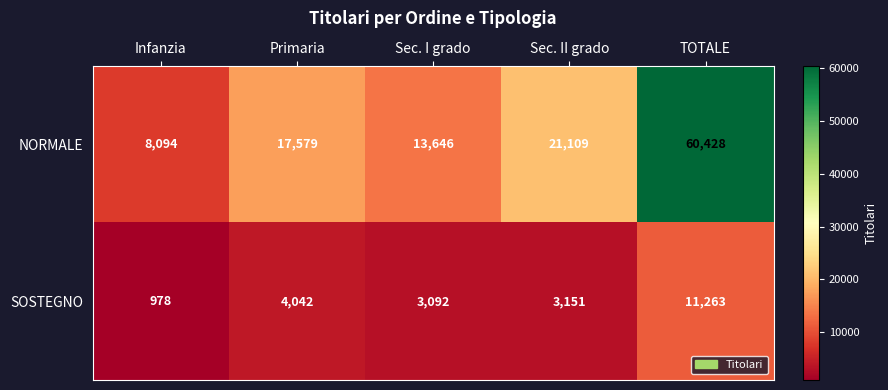

Rank the series by their average value, from lowest to highest.

SOSTEGNO, NORMALE